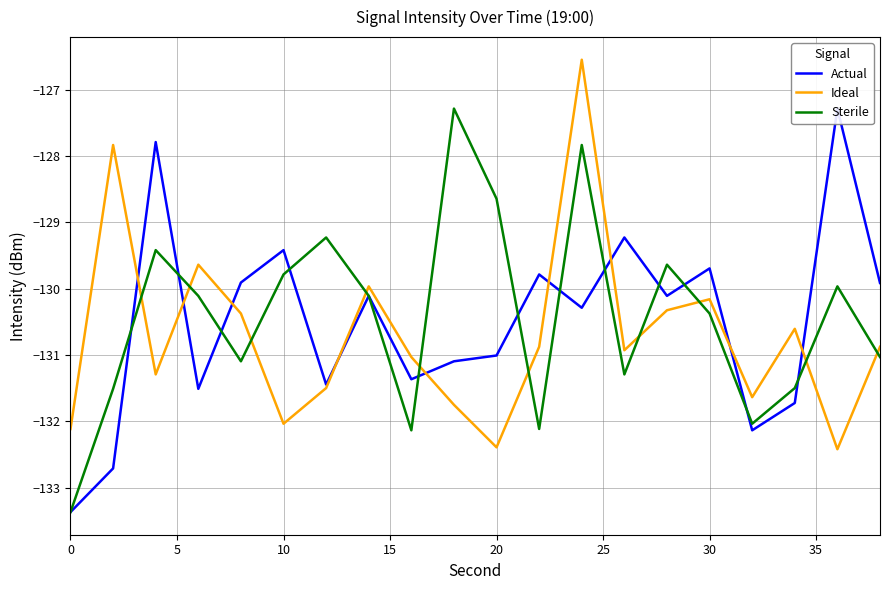

Rank the series by their average value, from highest to lowest.

Sterile, Actual, Ideal